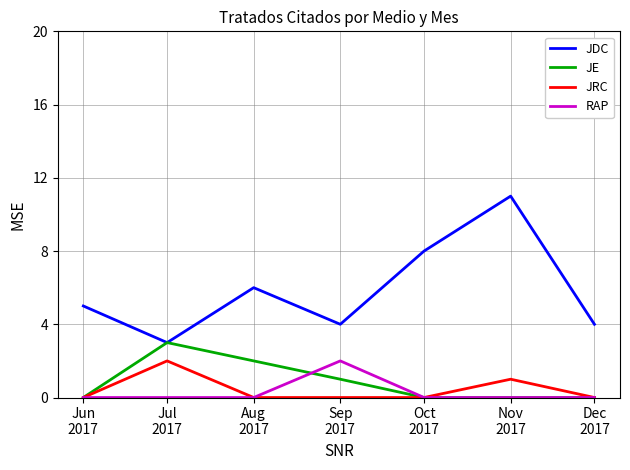

The JRC series shows 0 at Aug
2017. True or false?

True